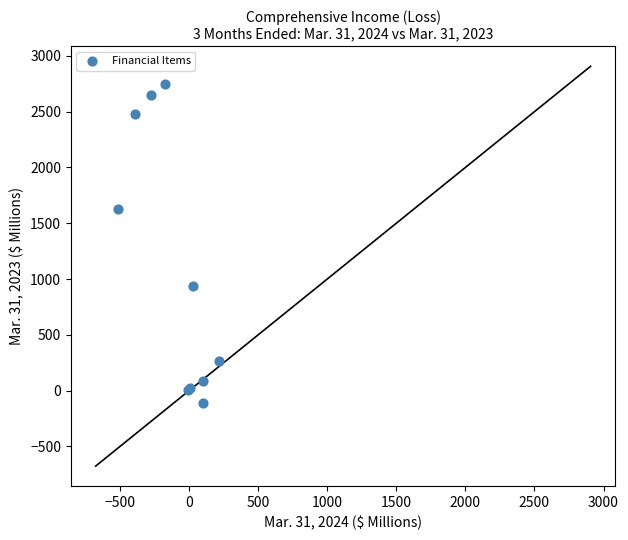

What Y value in the scatter plot is closest to 1316?

1626